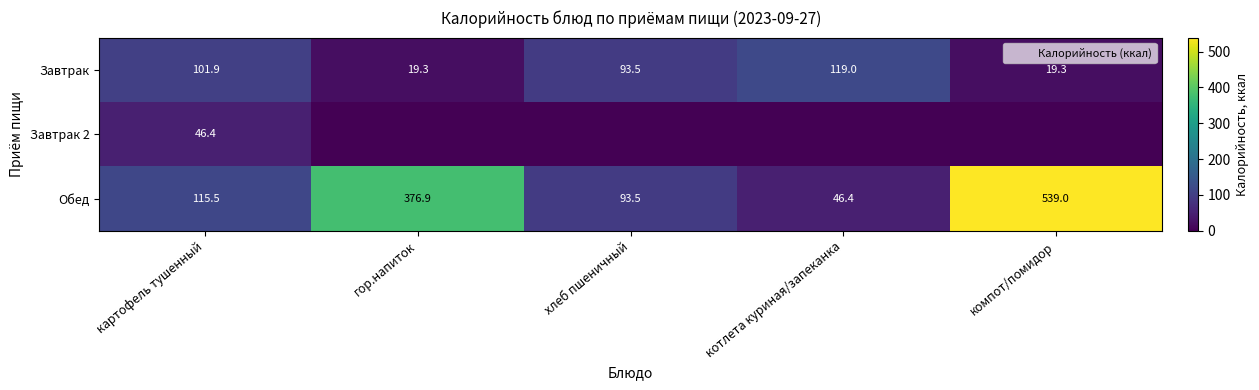

Which category has the highest value in the Завтрак series?

котлета куриная/запеканка